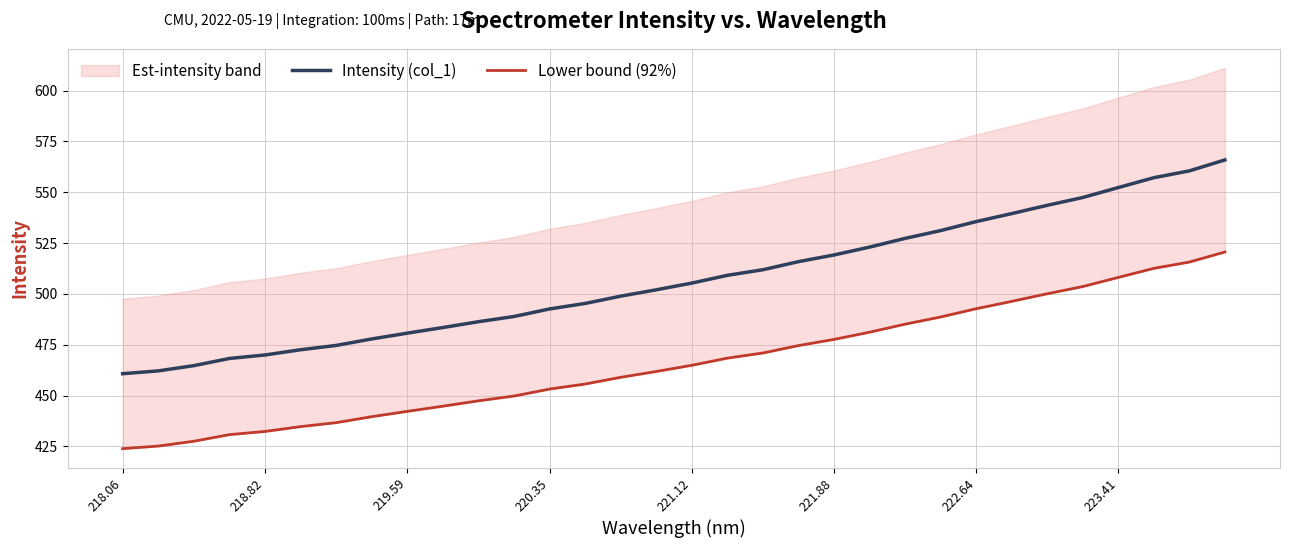

What is the highest value of the Intensity (col_1) series?

565.9